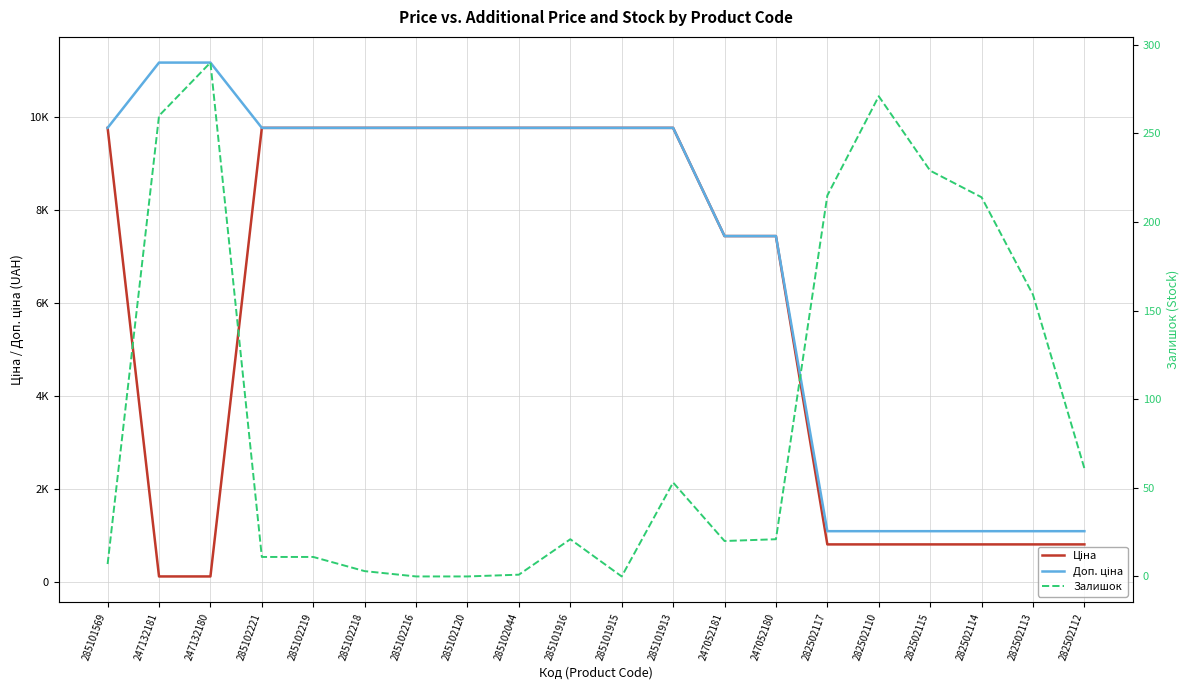

What is the value of the Ціна point at the 14th from the left?

7444.6